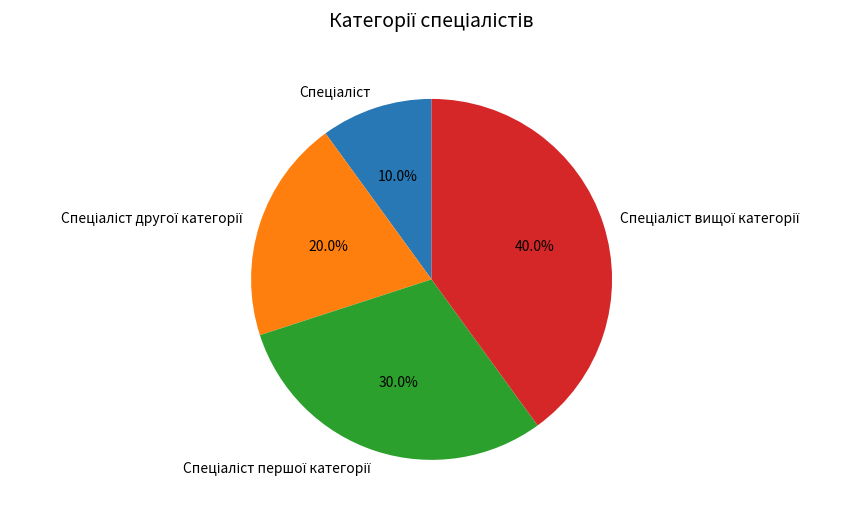

How many slices are in this pie chart?

4